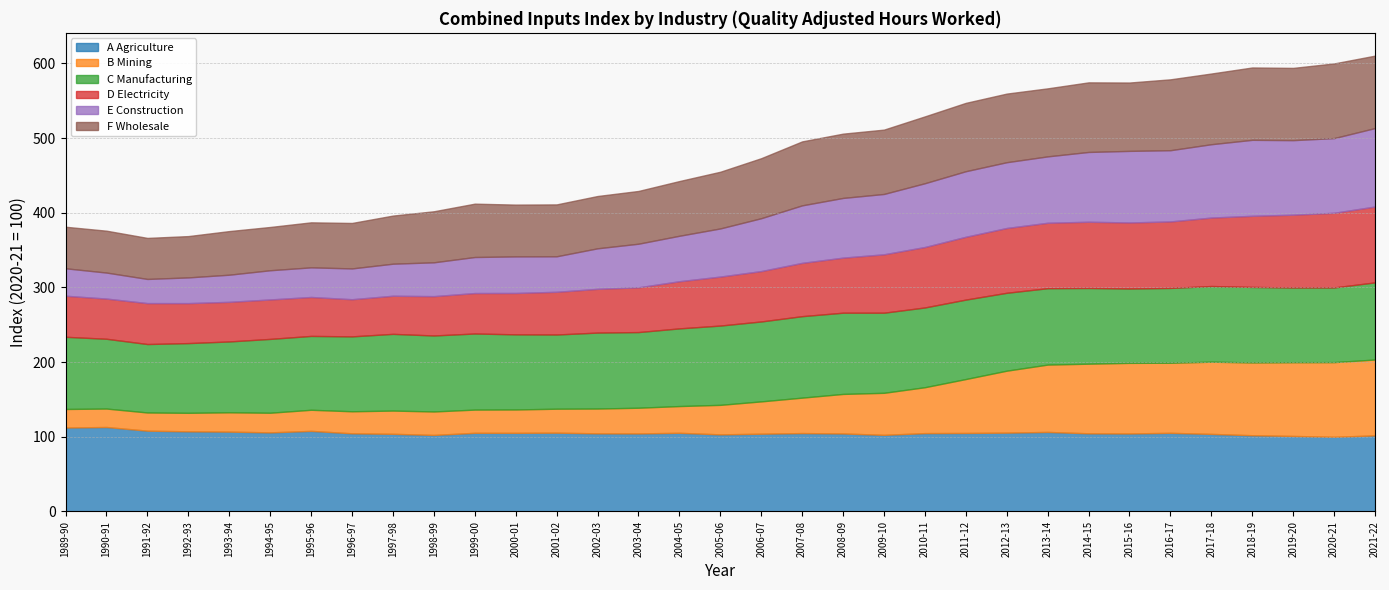

What is the label of the 33rd point from the left?

2021-22